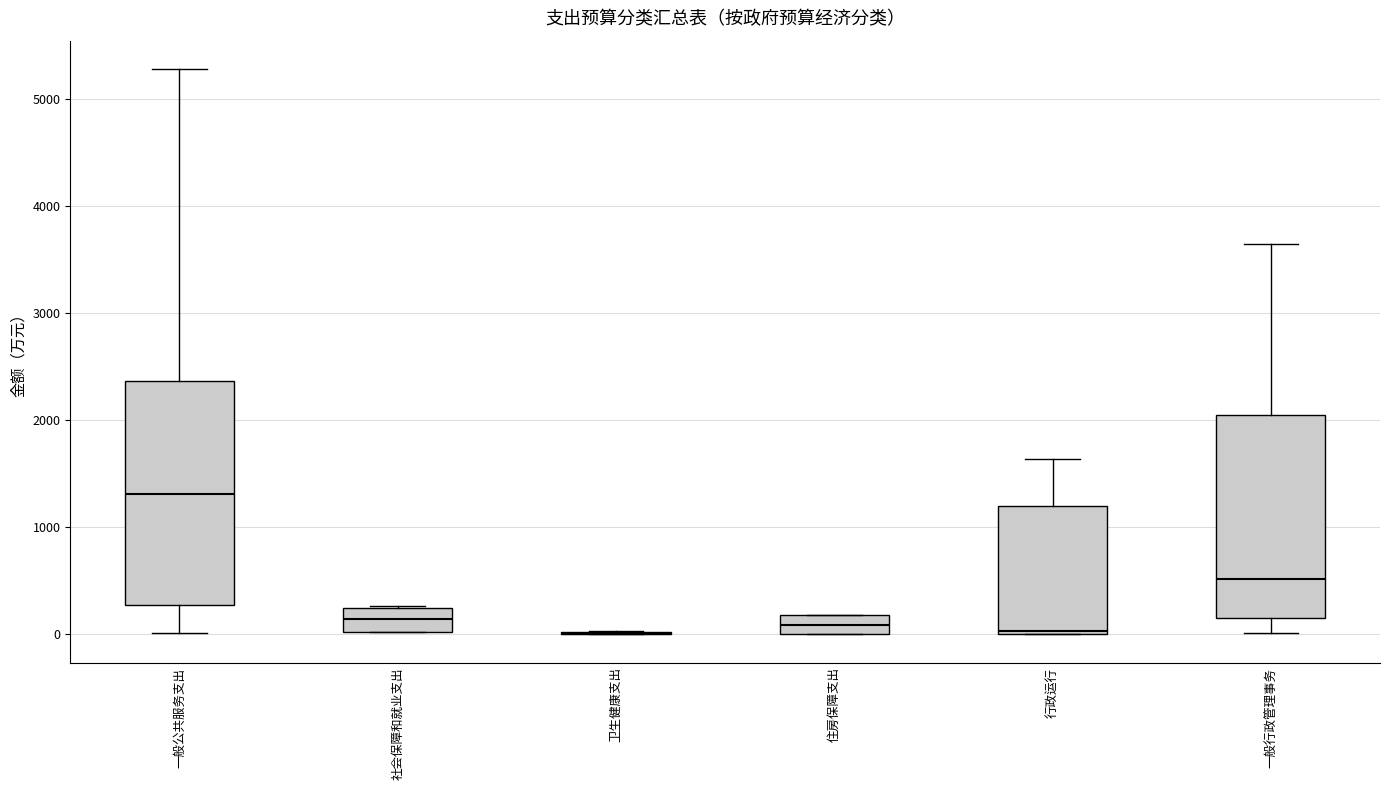

Reading left to right, read every box against the y-axis: the position of its median line, the range the box covers, and the ends of its whiskers. The values are not printed on the chart, so give them approximately, as read against the axis.

一般公共服务支出: median 1300, box 300 to 2400, whiskers 0 to 5300
社会保障和就业支出: median 100, box 0 to 200, whiskers 0 to 300
卫生健康支出: box collapsed to a line at 0, whiskers 0 to 0
住房保障支出: median 100, box 0 to 200, whiskers 0 to 200
行政运行: median 0, box 0 to 1200, whiskers 0 to 1600
一般行政管理事务: median 500, box 200 to 2000, whiskers 0 to 3600